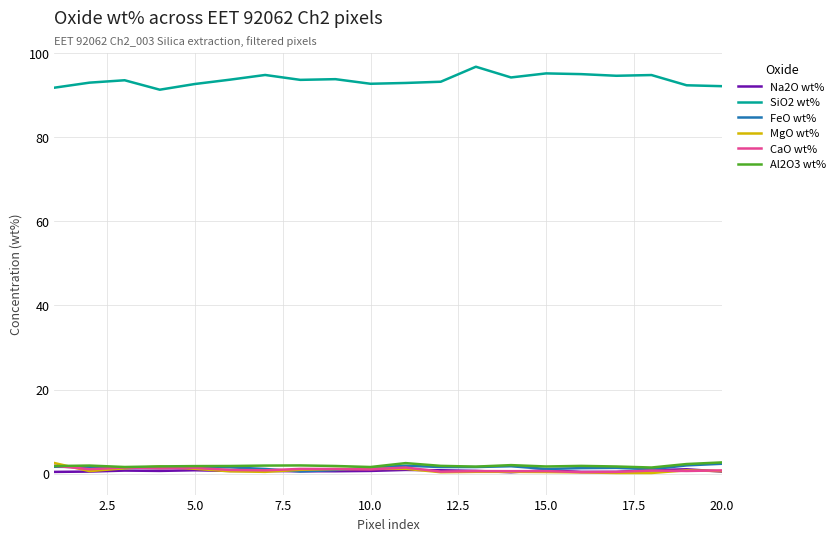

Which series has the largest total across all categories?

SiO2 wt%